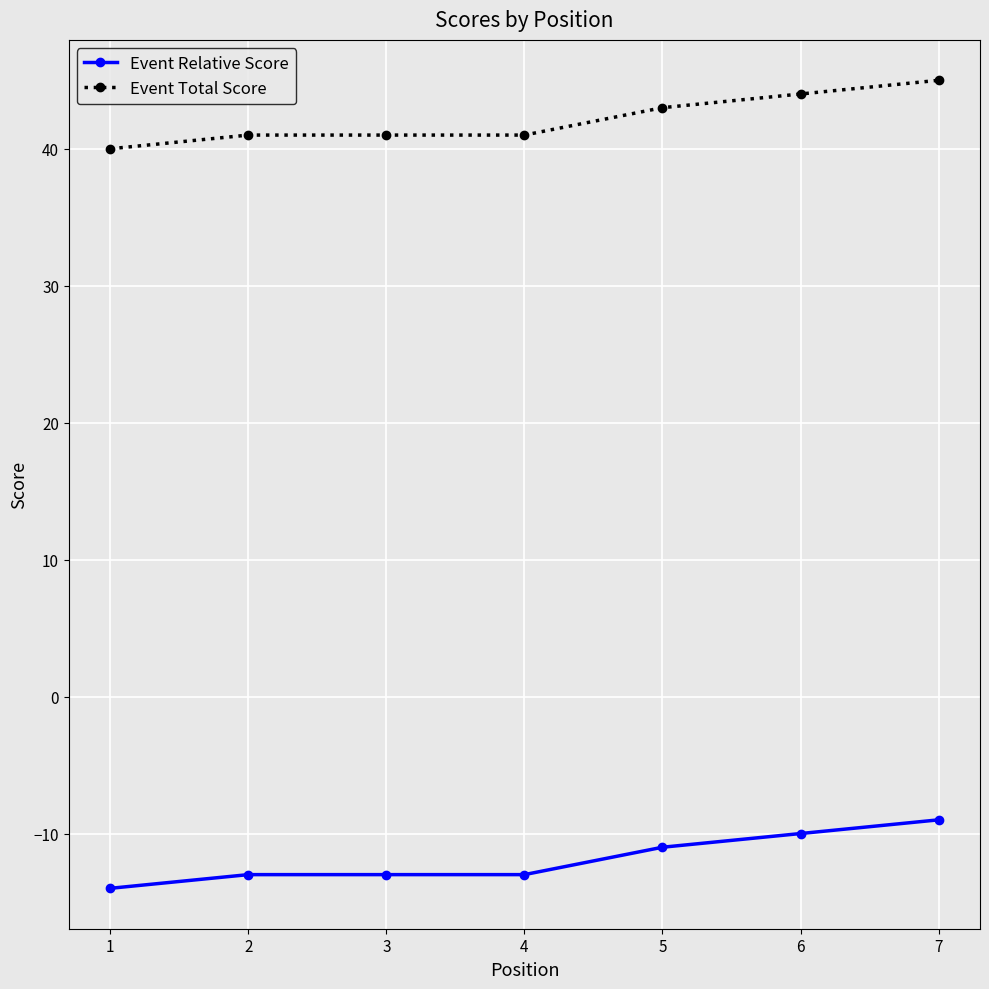

What is the average value of the Event Relative Score series?

-12